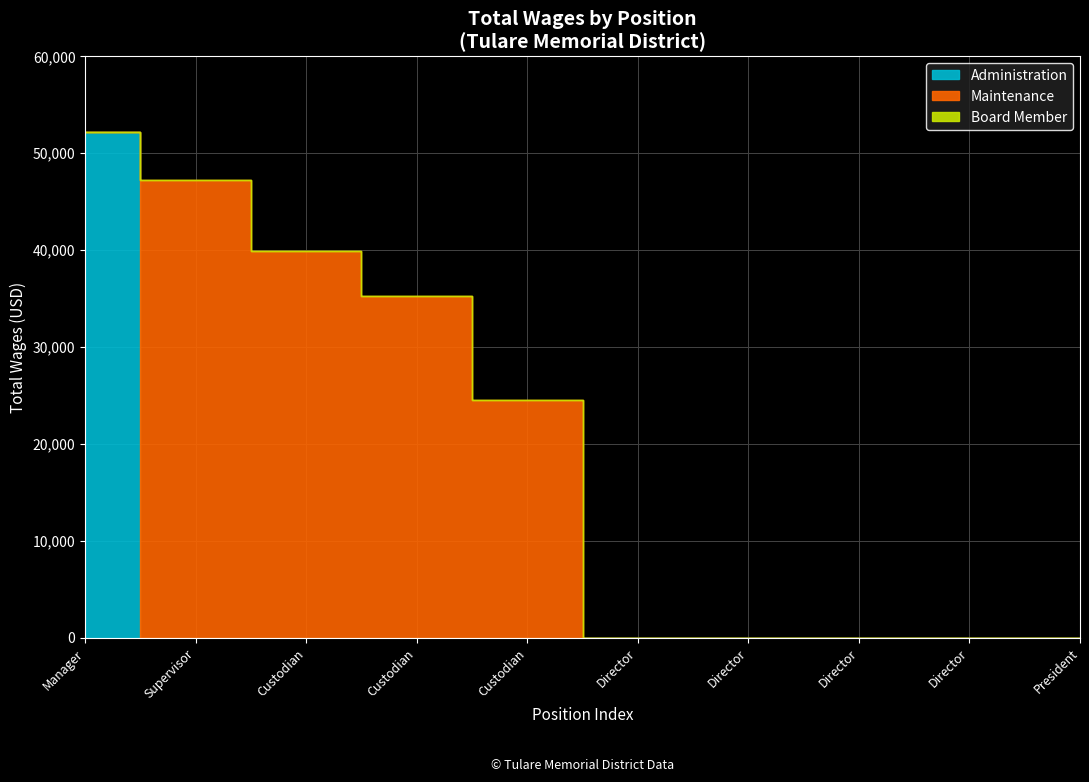

What is the sum of all Administration values?

52127